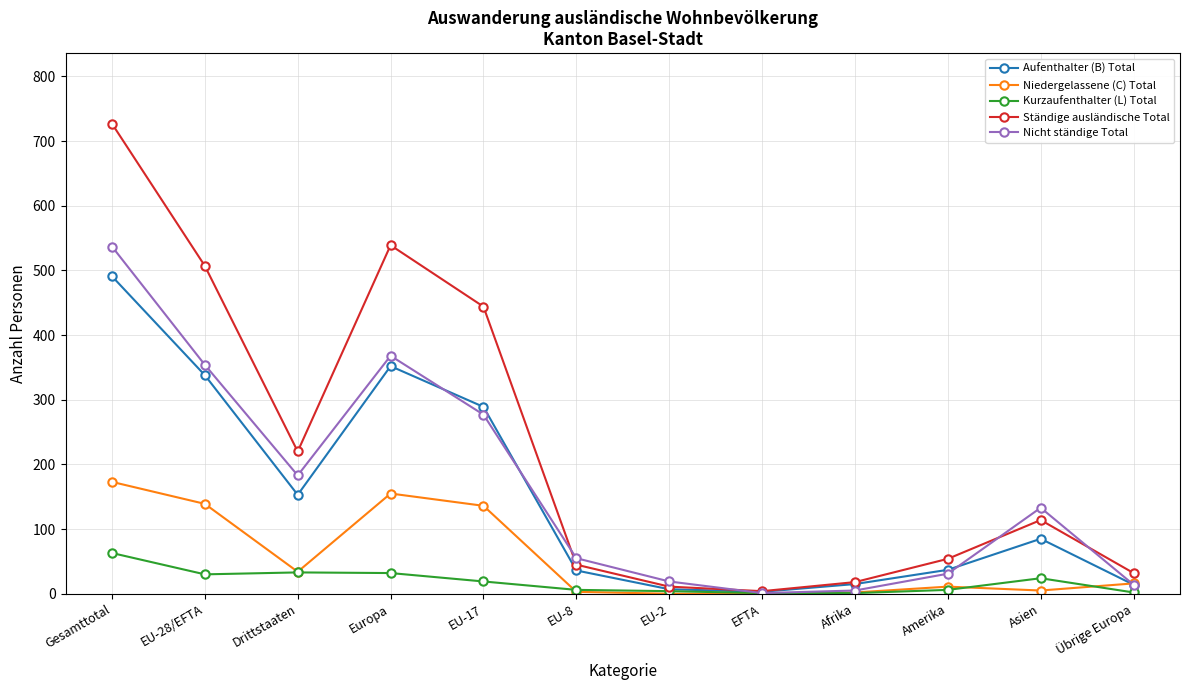

Which series has the widest spread of values?

Ständige ausländische Total